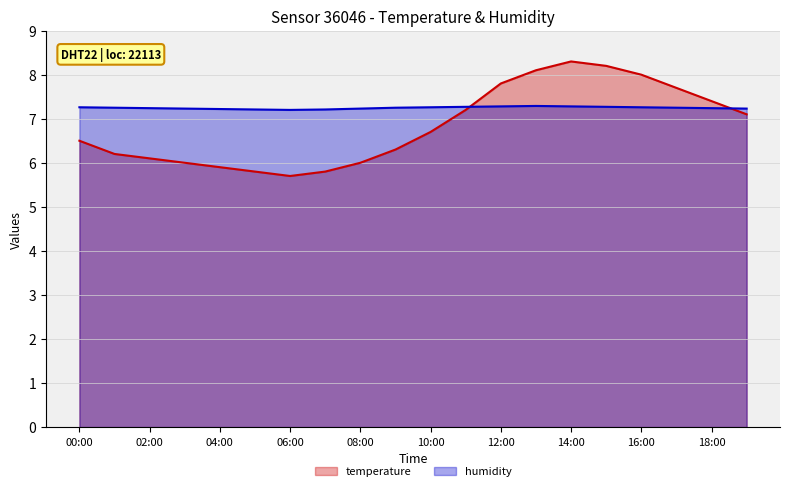

What is the difference between the maximum and minimum values in the humidity series?

0.1